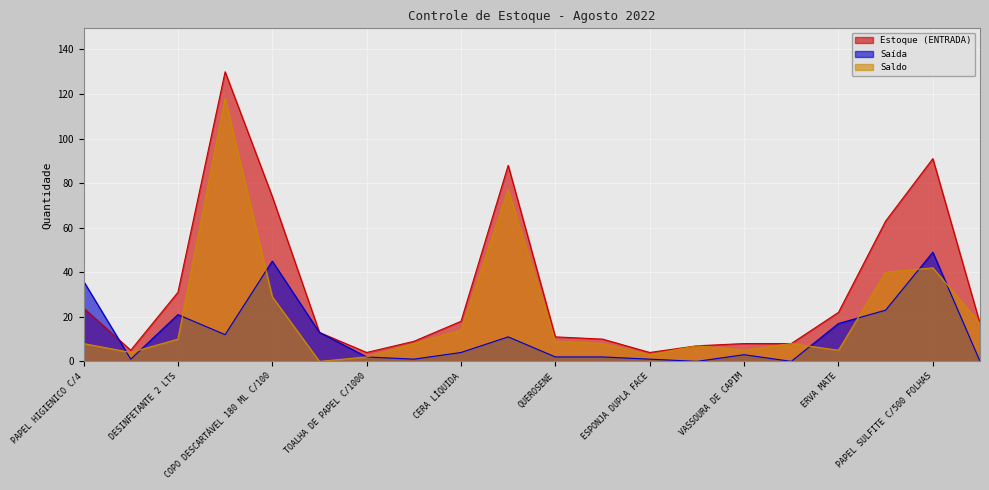

In Saldo, how many points are lower than both neighbors (excluding endpoints)?

5